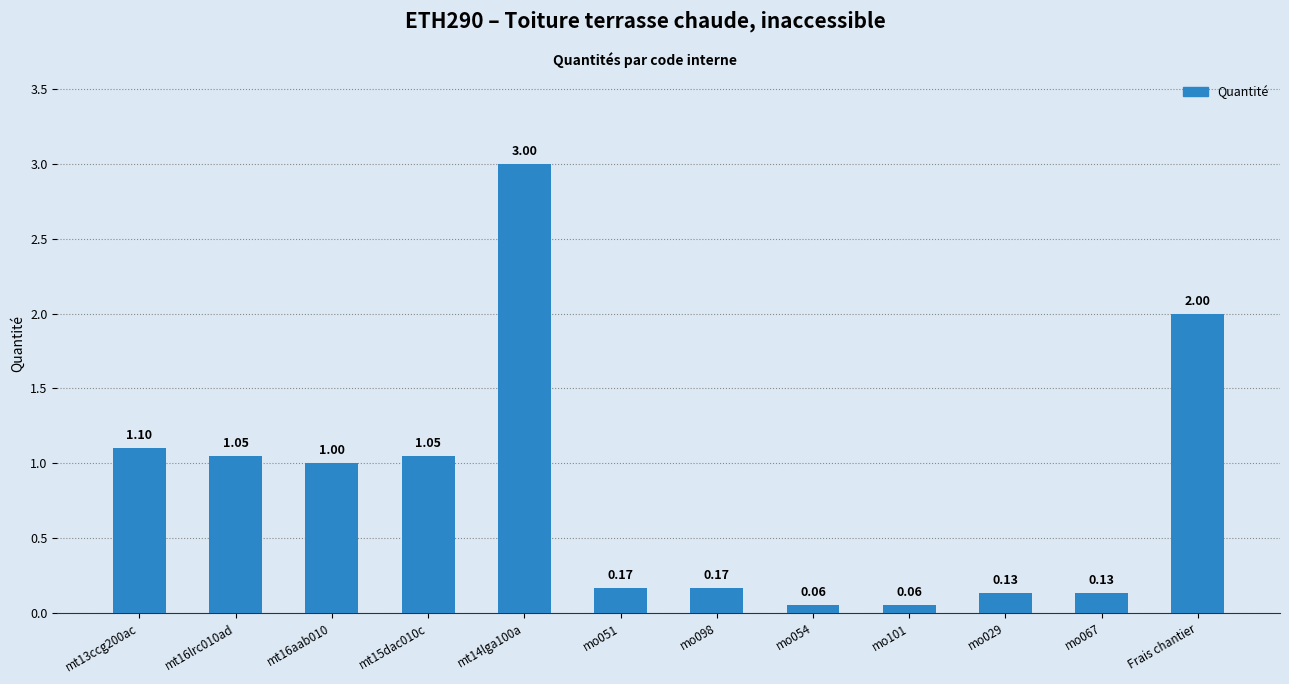

How many bars are there in total?

12